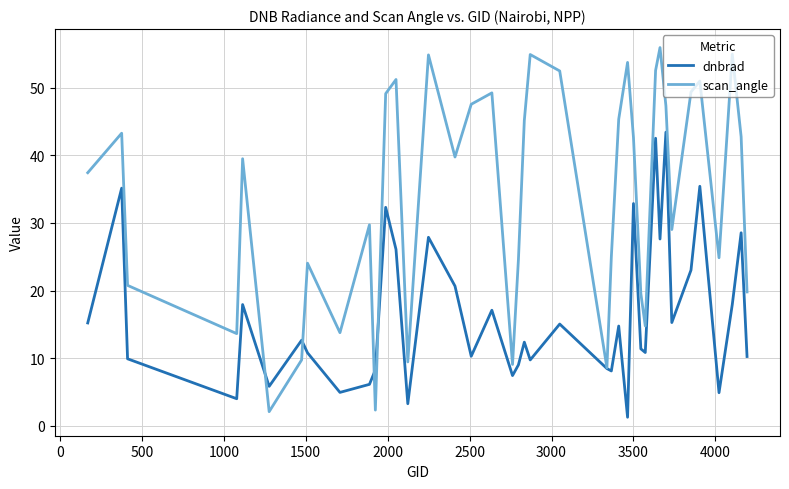

How many distinct data groups are displayed?

2